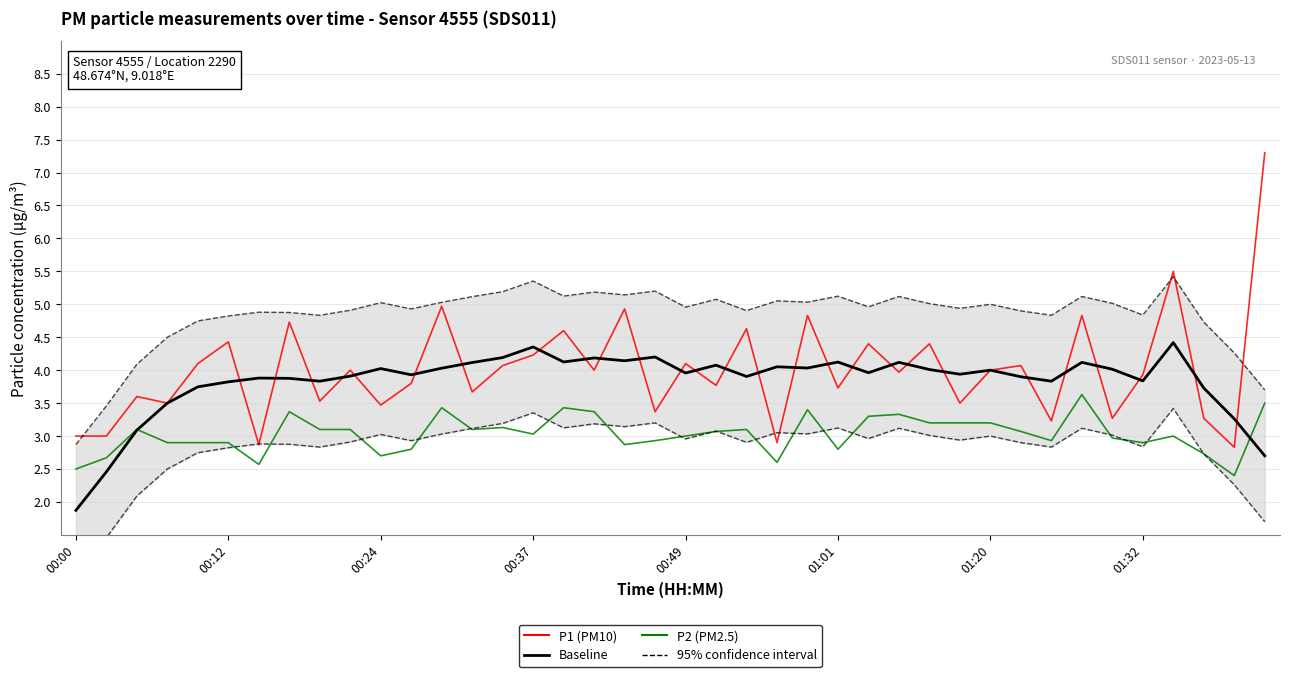

Reading left to right, what are all the values shown in this chart?

P1 (PM10): 3.0	3.0	3.6	3.5	4.1	4.4	2.9	4.7	3.5	4.0	3.5	3.8	5.0	3.7	4.1	4.2	4.6	4.0	4.9	3.4	4.1	3.8	4.6	2.9	4.8	3.7	4.4	4.0	4.4	3.5	4.0	4.1	3.2	4.8	3.3	3.9	5.5	3.3	2.8	7.3
P2 (PM2.5): 2.5	2.7	3.1	2.9	2.9	2.9	2.6	3.4	3.1	3.1	2.7	2.8	3.4	3.1	3.1	3.0	3.4	3.4	2.9	2.9	3.0	3.1	3.1	2.6	3.4	2.8	3.3	3.3	3.2	3.2	3.2	3.1	2.9	3.6	3.0	2.9	3.0	2.7	2.4	3.5
Baseline: 1.9	2.5	3.1	3.5	3.7	3.8	3.9	3.9	3.8	3.9	4.0	3.9	4.0	4.1	4.2	4.4	4.1	4.2	4.1	4.2	4.0	4.1	3.9	4.1	4.0	4.1	4.0	4.1	4.0	3.9	4.0	3.9	3.8	4.1	4.0	3.8	4.4	3.7	3.3	2.7